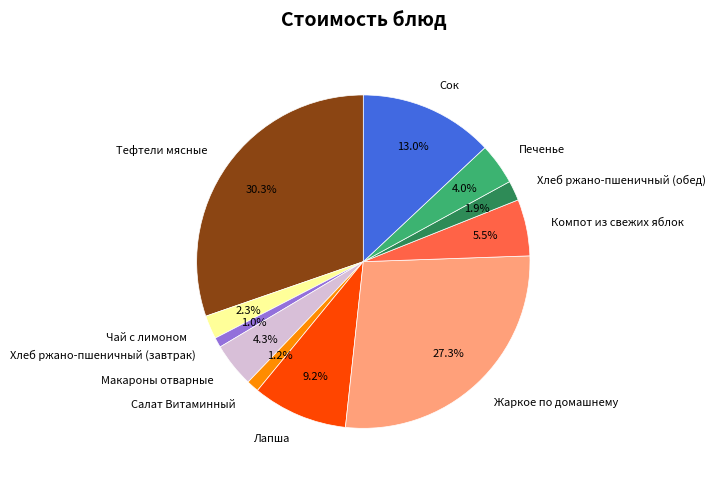

The Хлеб ржано-пшеничный (завтрак) slice represents 1% of the pie. True or false?

True